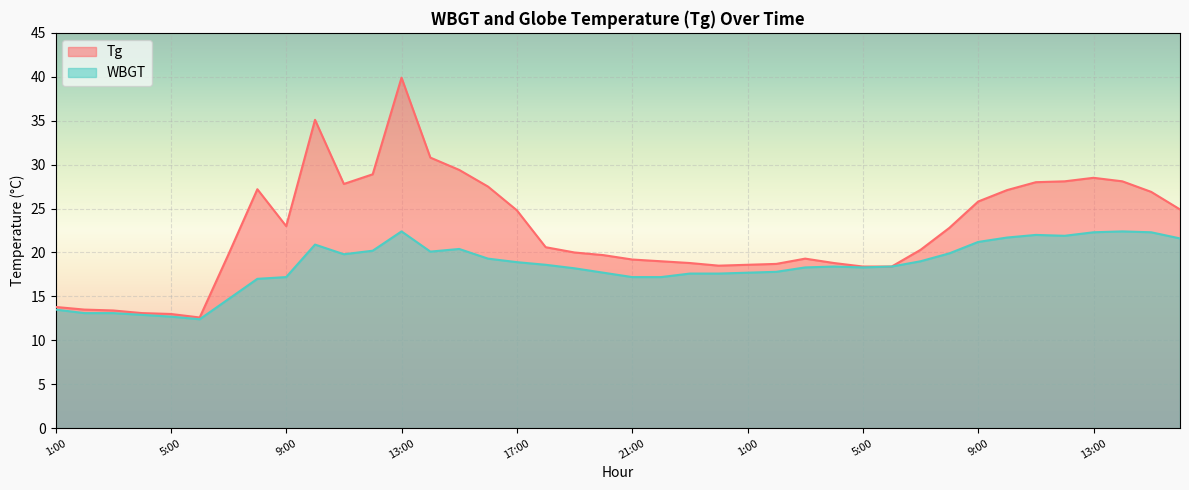

The value of Tg at 15:00 is 15.5. True or false?

False